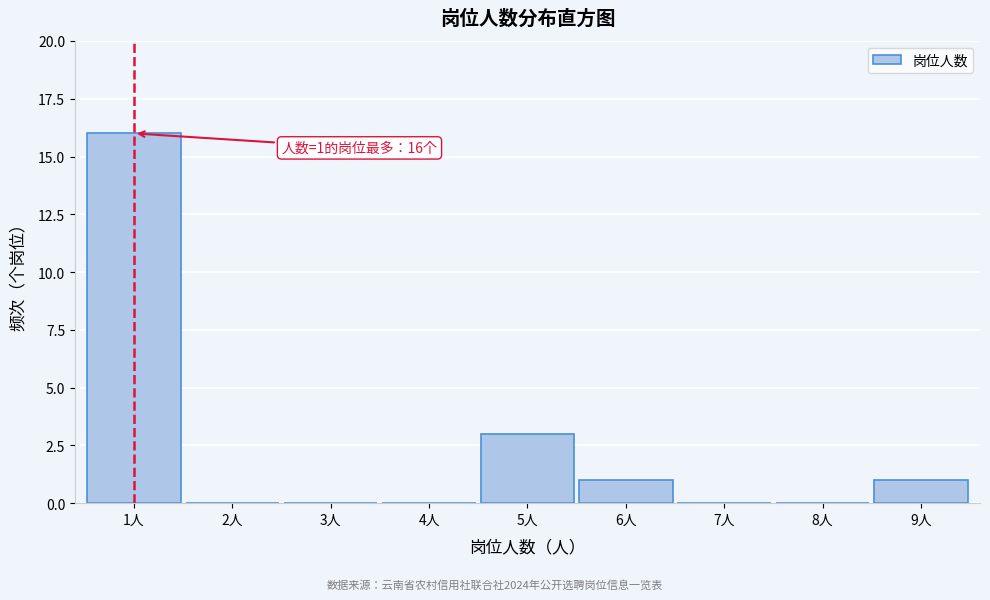

Reading right to left, extract all data points from this chart.

9人=1	8人=0	7人=0	6人=1	5人=3	4人=0	3人=0	2人=0	1人=16